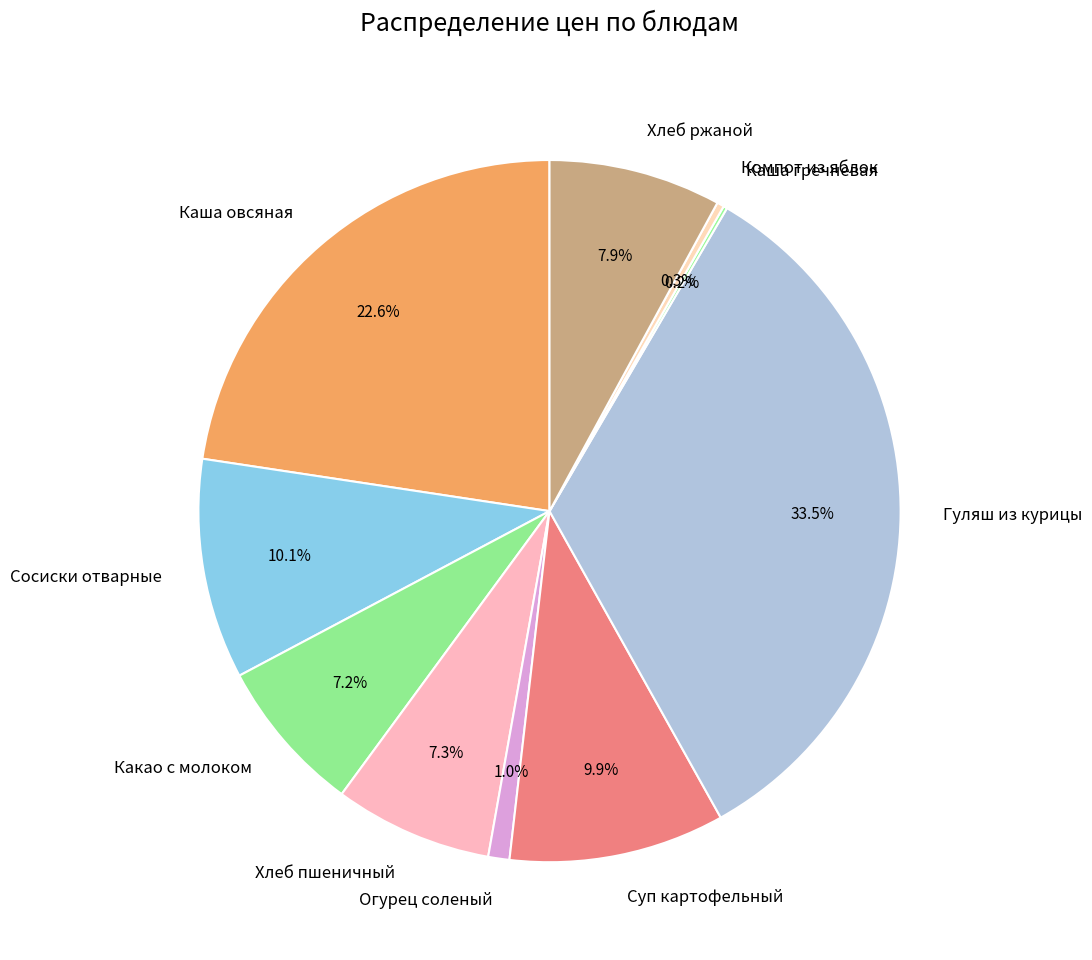

Does Какао с молоком account for over 50% of the chart?

No